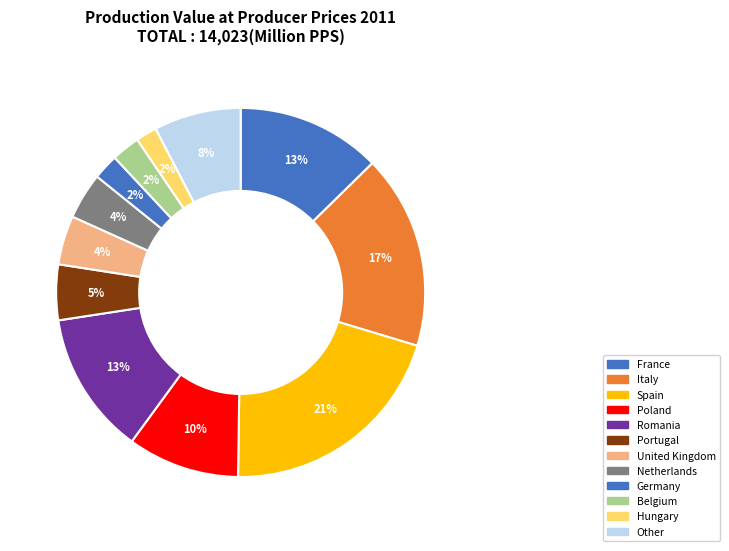

Count the number of slices in the pie.

12